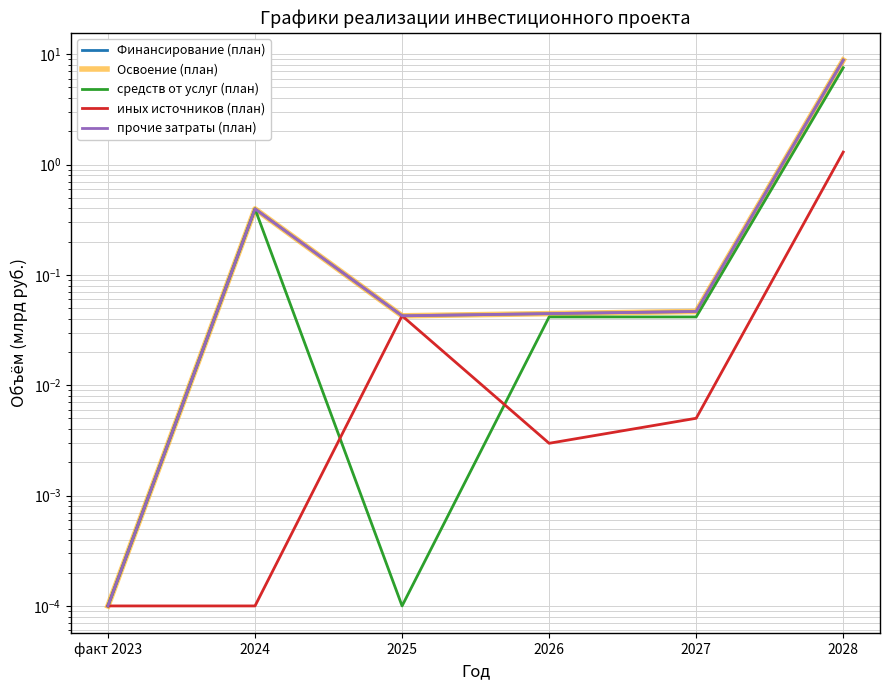

True or false: иных источников (план) and Освоение (план) intersect in this chart.

False